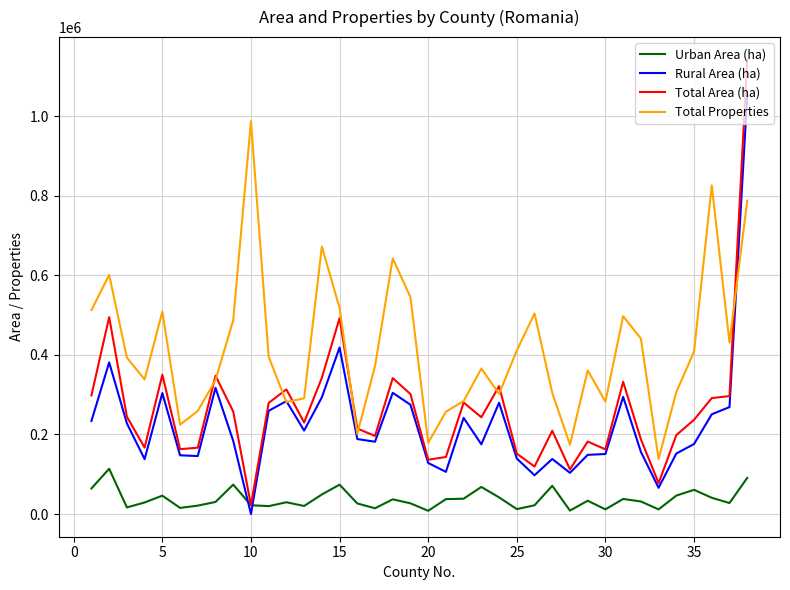

Which series has the largest total across all categories?

Total Properties